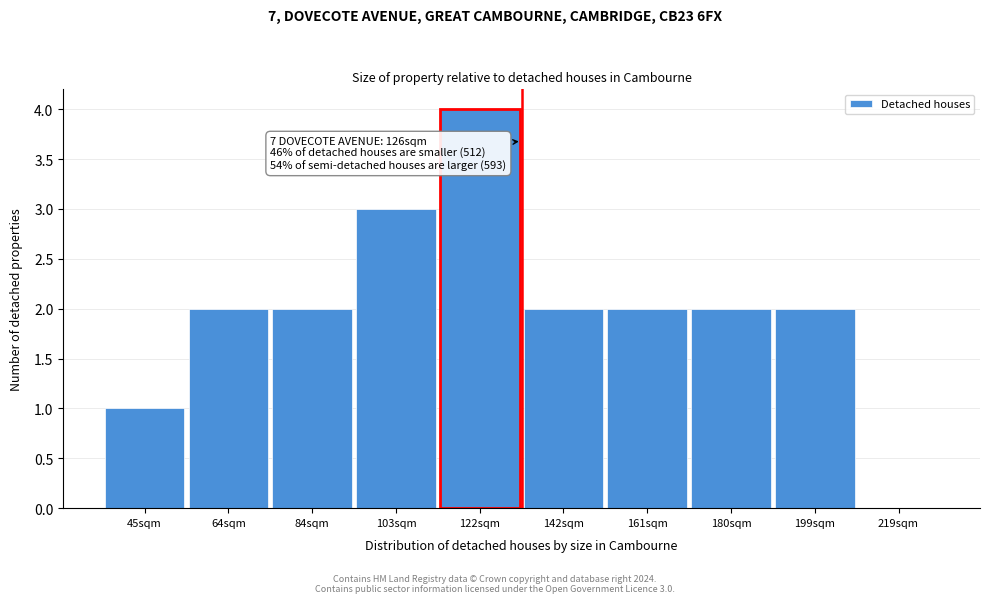

Reading left to right, list all the values displayed in this chart.

45sqm=1	64sqm=2	84sqm=2	103sqm=3	122sqm=4	142sqm=2	161sqm=2	180sqm=2	199sqm=2	219sqm=0